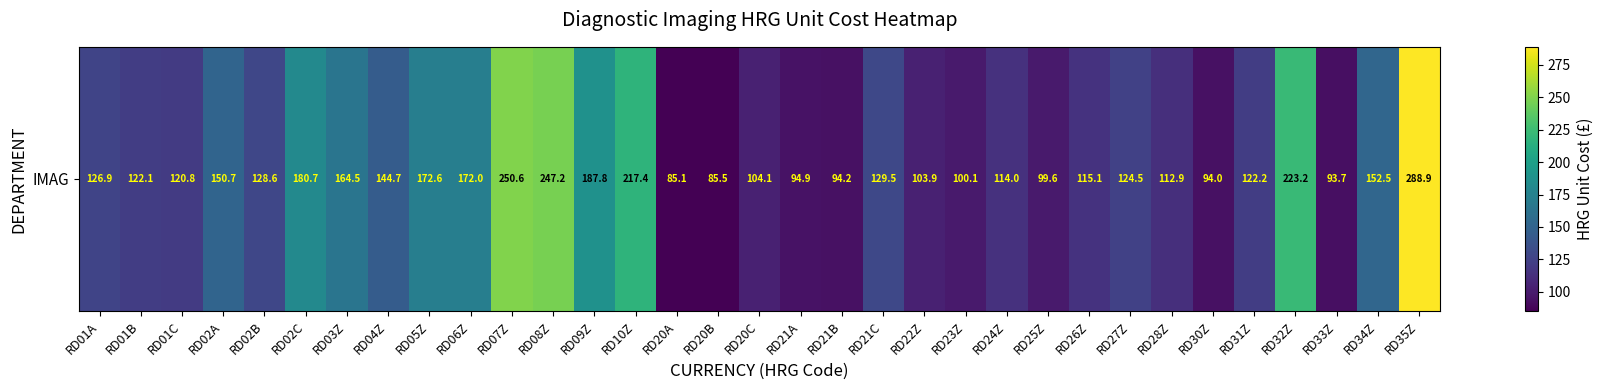

Approximately how many times larger is the value at RD26Z compared to RD04Z?

0.8